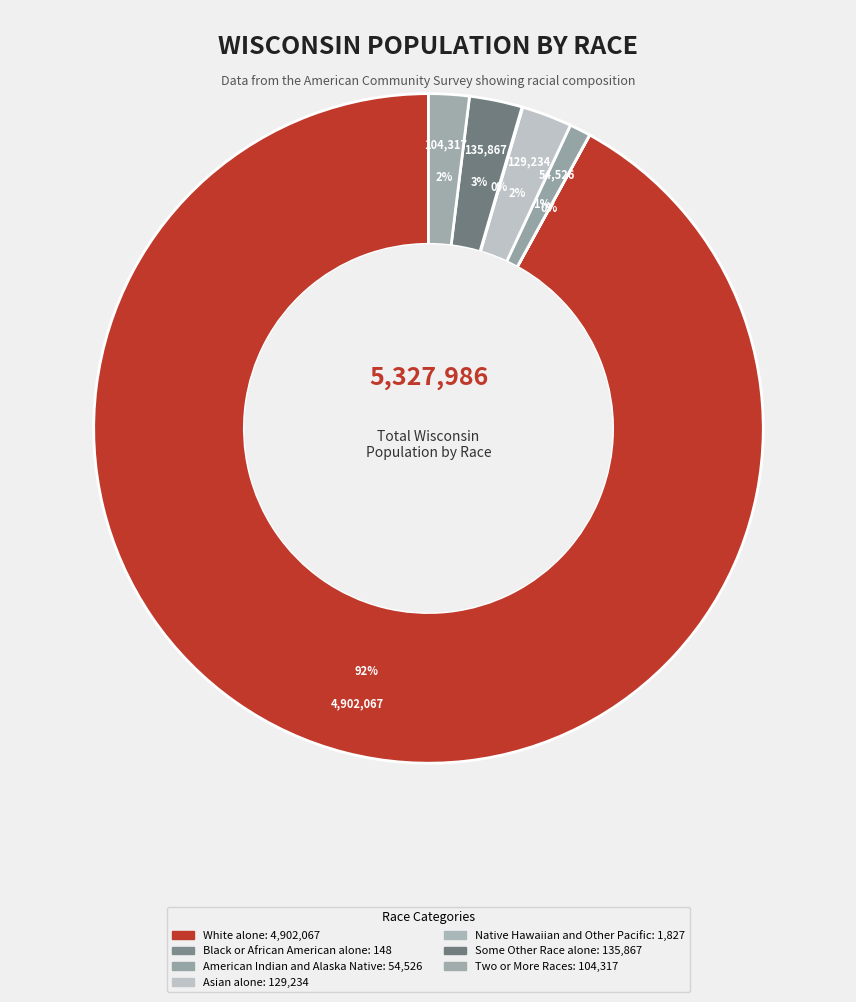

To the nearest percent, what is the difference between the Some Other Race alone and Native Hawaiian and Other Pacific slice percentages?

3%